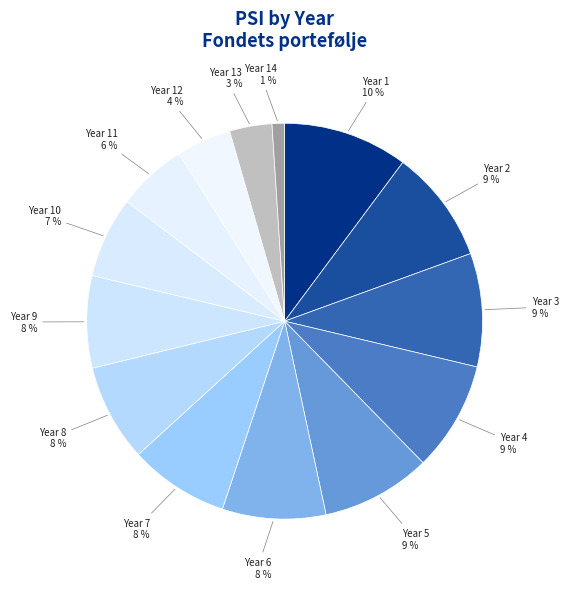

What percentage is the Year 9 slice, to the nearest percent?

8%